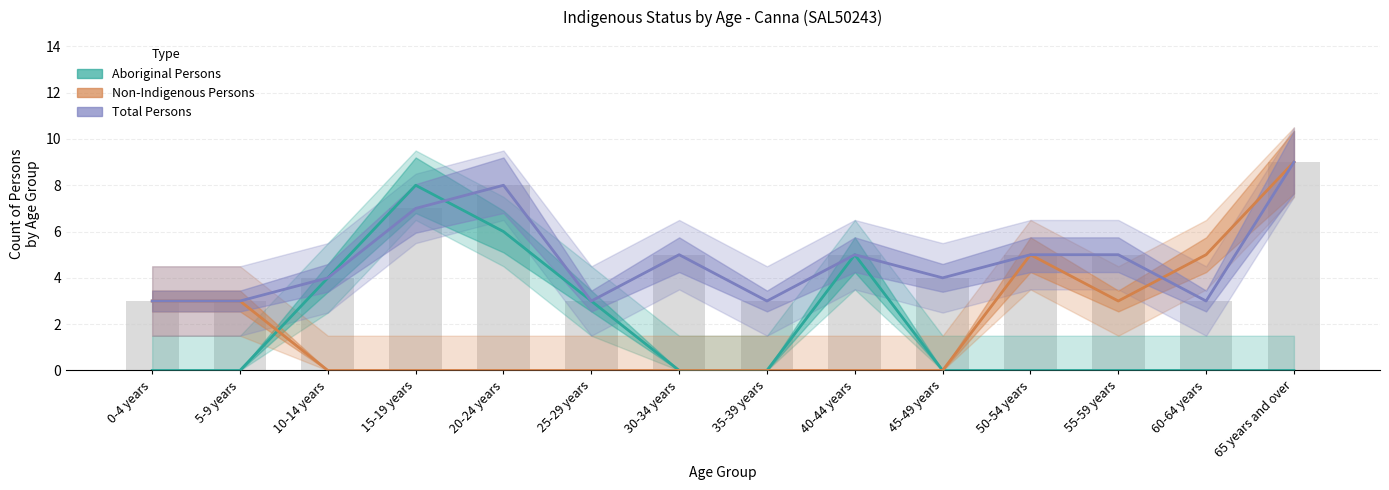

What is the approximate value of Non-Indigenous Persons at 0-4 years?

3